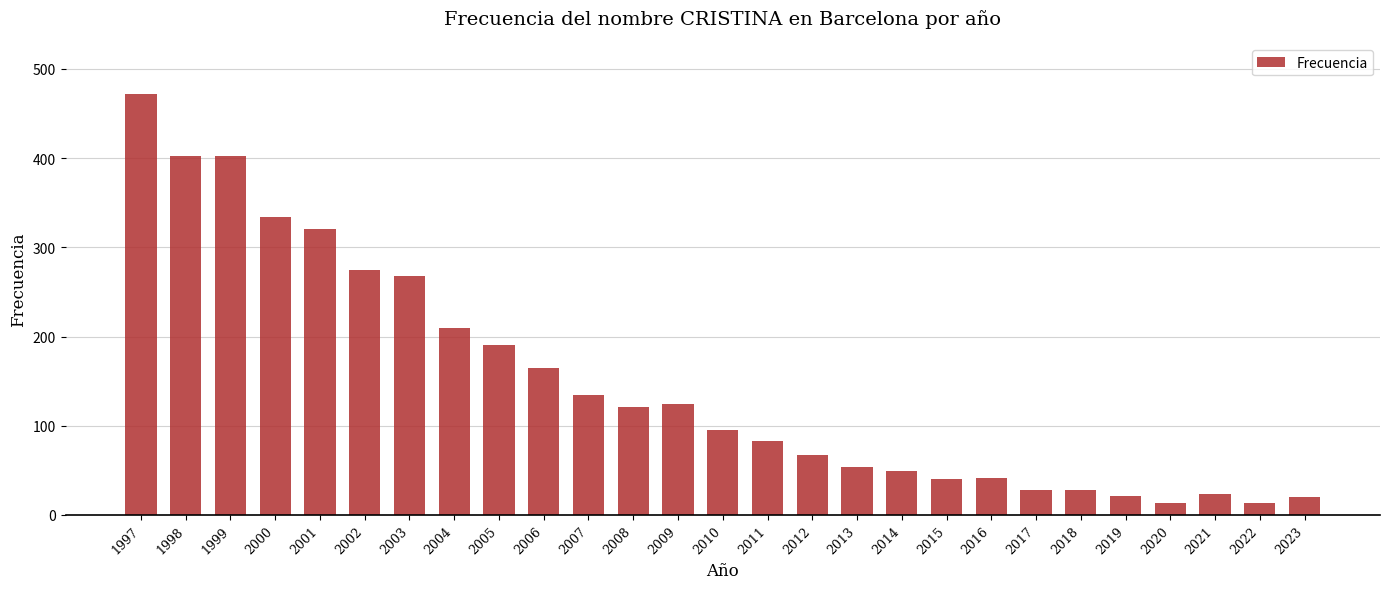

Between 2007 and 2016, which is larger?

2007